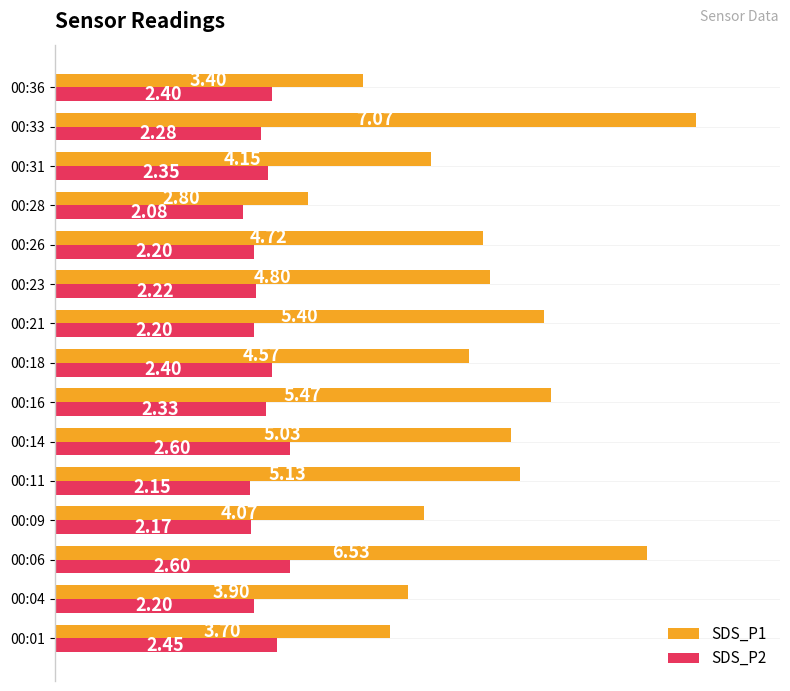

What is the difference between the maximum and minimum values in the SDS_P1 series?

4.3